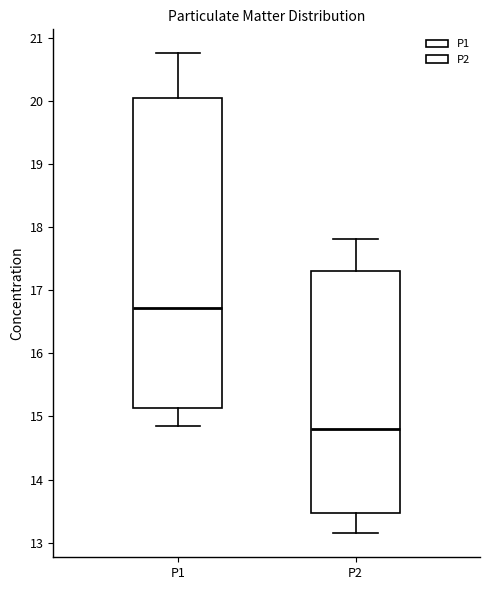

Reading left to right, transcribe this box plot: for each box, give where its median line is, the range the box spans, and where its two whiskers end, as read against the y-axis. The values are not printed on the chart, so give them approximately, as read against the axis.

P1: median 16.7, box 15.1 to 20.0, whiskers 14.9 to 20.8
P2: median 14.8, box 13.5 to 17.3, whiskers 13.2 to 17.8